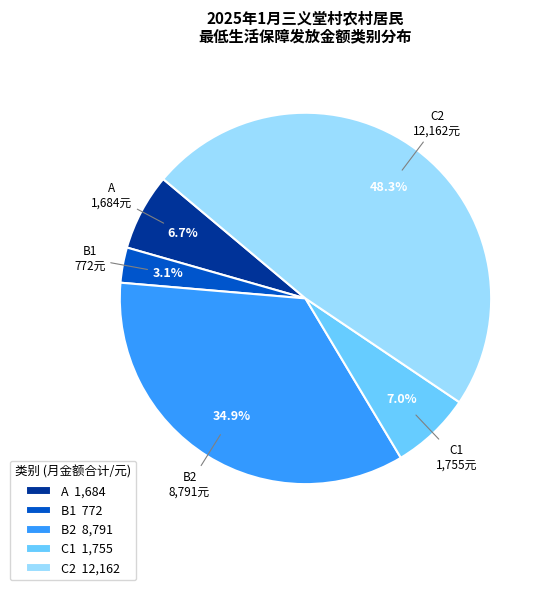

Is there any slice that represents more than half of the pie?

No